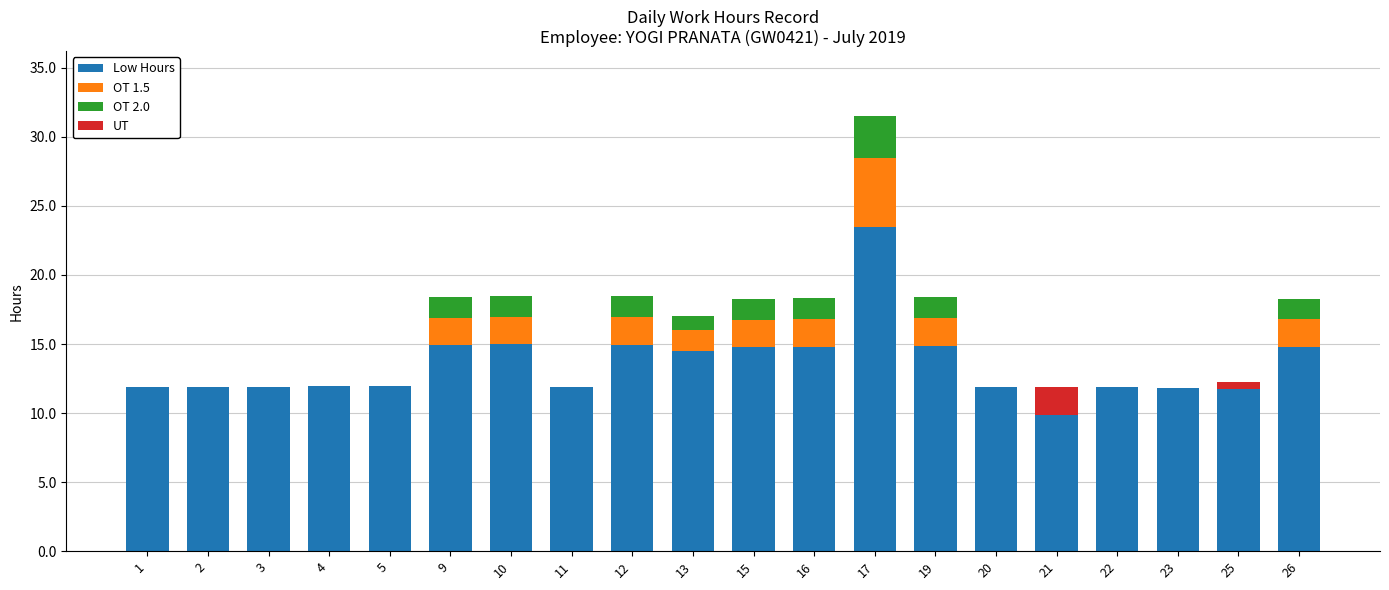

What is the sum of all Low Hours values?

270.8